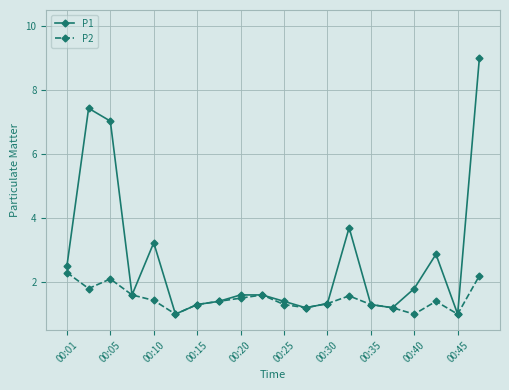

What is the minimum value shown in the chart?

1.0